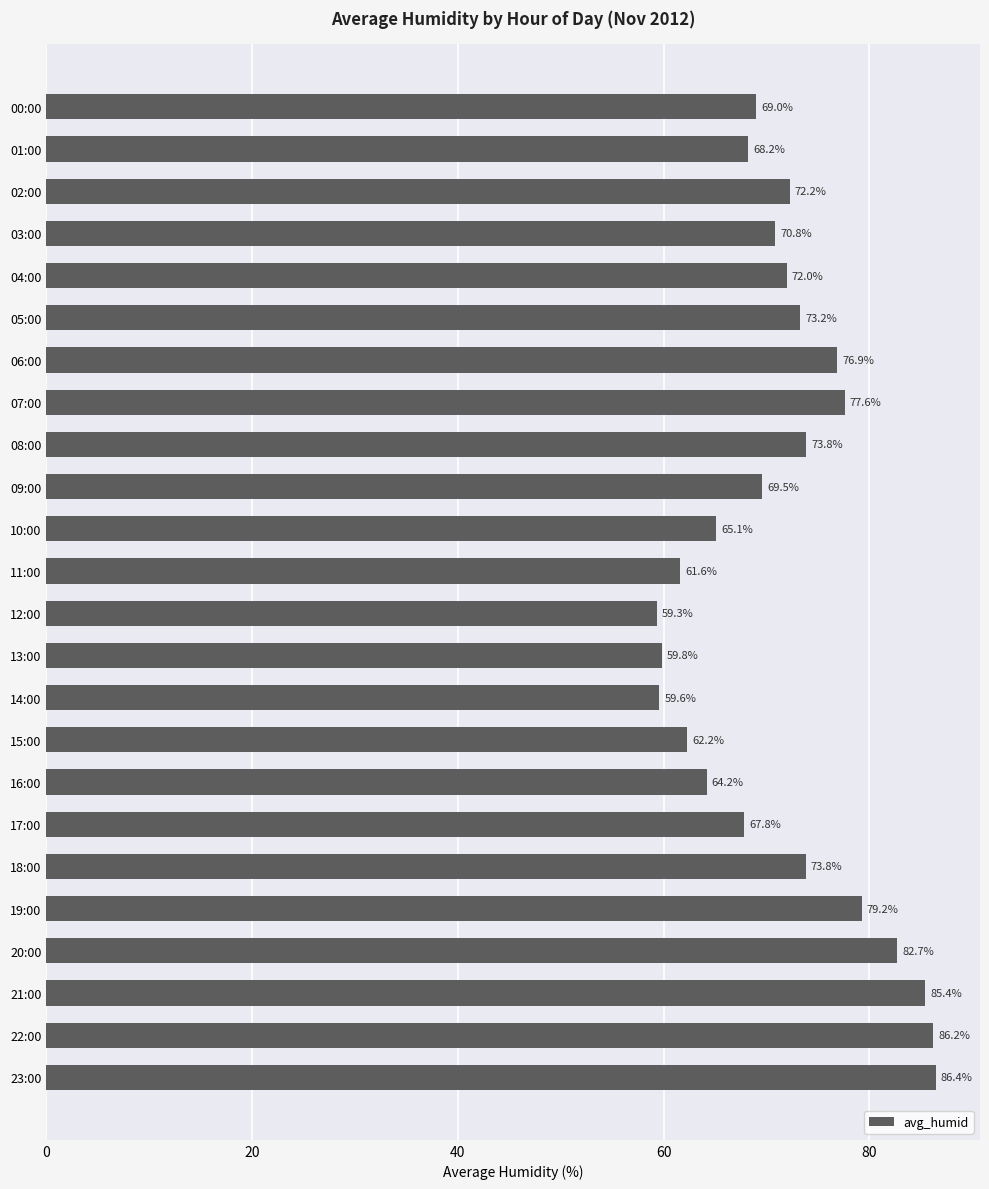

Where is the data nearest to the value 72?

04:00